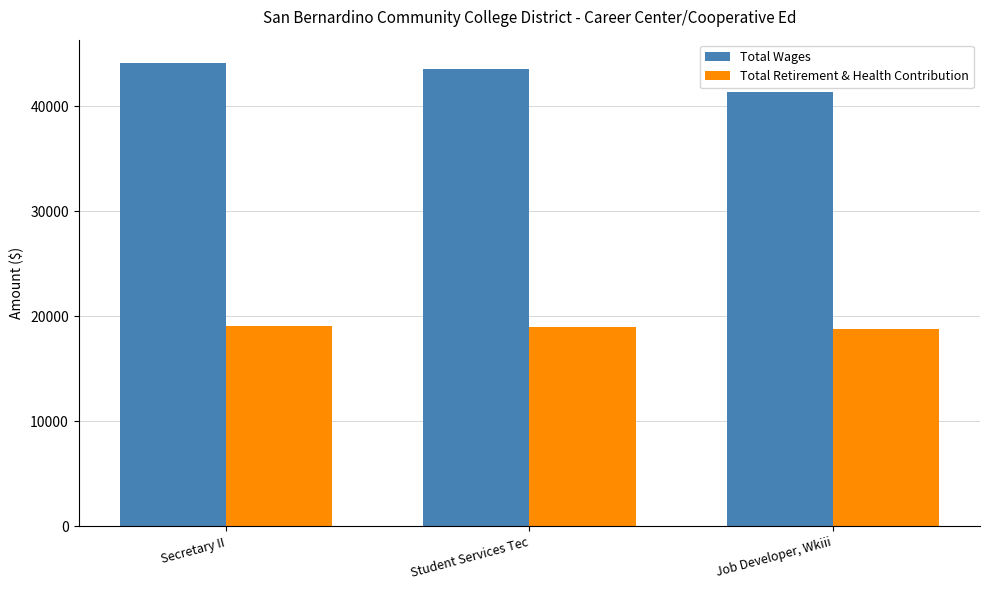

Rank the series by their average value, from lowest to highest.

Total Retirement & Health Contribution, Total Wages